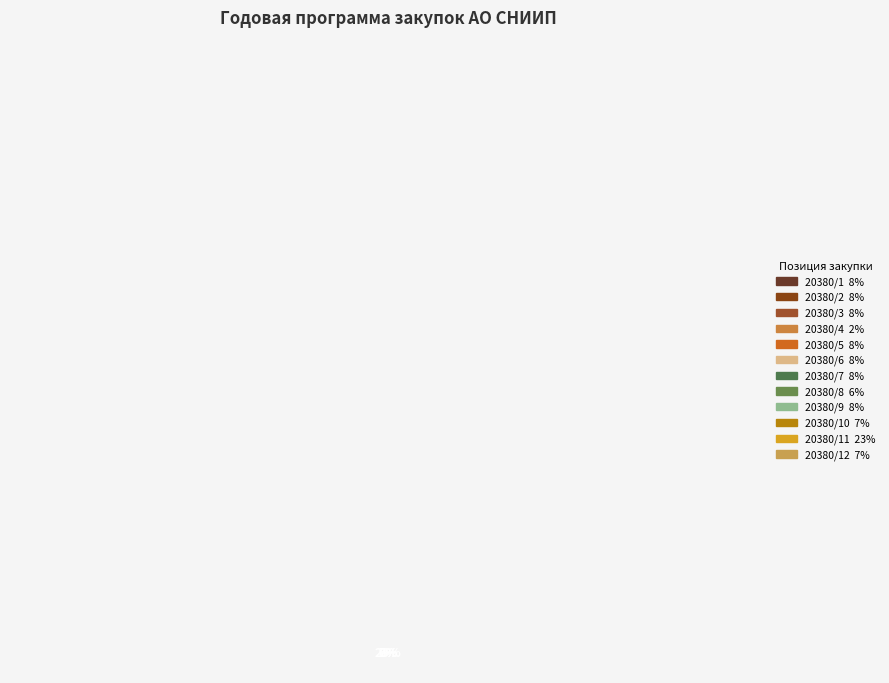

Is it true that 11 is 7% of the pie?

True